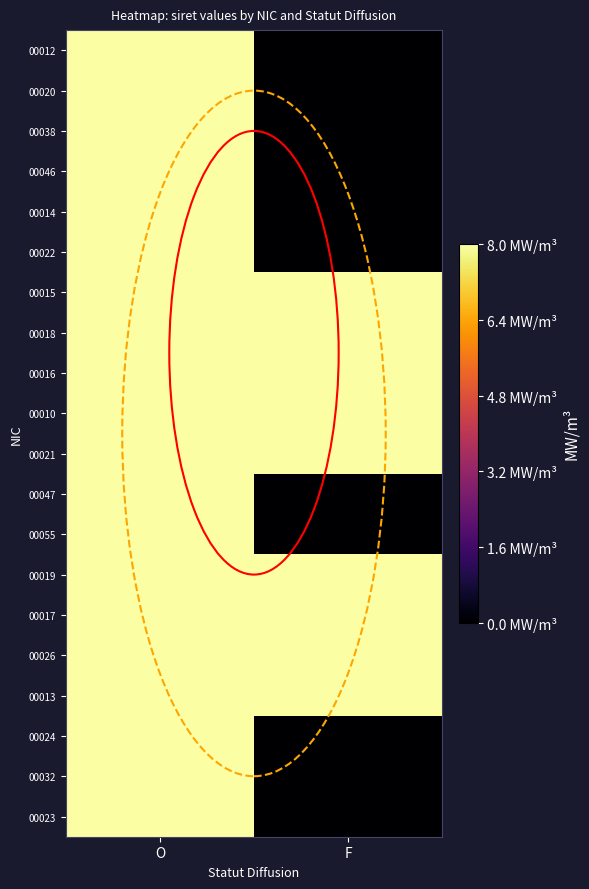

Reading left to right, transcribe all the data shown in this chart.

00012: O=170.0	F=0.0
00020: O=170.0	F=0.0
00038: O=170.0	F=0.0
00046: O=170.0	F=0.0
00014: O=210.0	F=0.0
00022: O=242.0	F=0.0
00015: O=242.2	F=244.8
00018: O=242.2	F=314.0
00016: O=245.1	F=281.1
00010: O=247.5	F=305.1
00021: O=262.8	F=306.5
00047: O=263.7	F=0.0
00055: O=264.3	F=0.0
00019: O=282.6	F=311.2
00017: O=283.1	F=308.1
00026: O=277.9	F=302.4
00013: O=268.1	F=247.5
00024: O=303.9	F=0.0
00032: O=313.8	F=0.0
00023: O=316.1	F=0.0